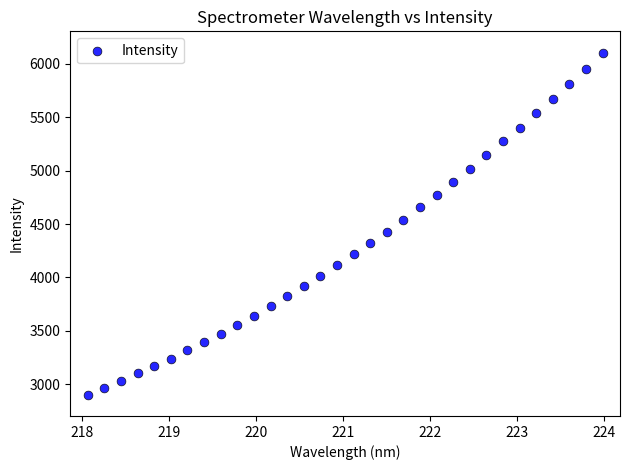

What is the range of Y values (max minus min)?

3204.1